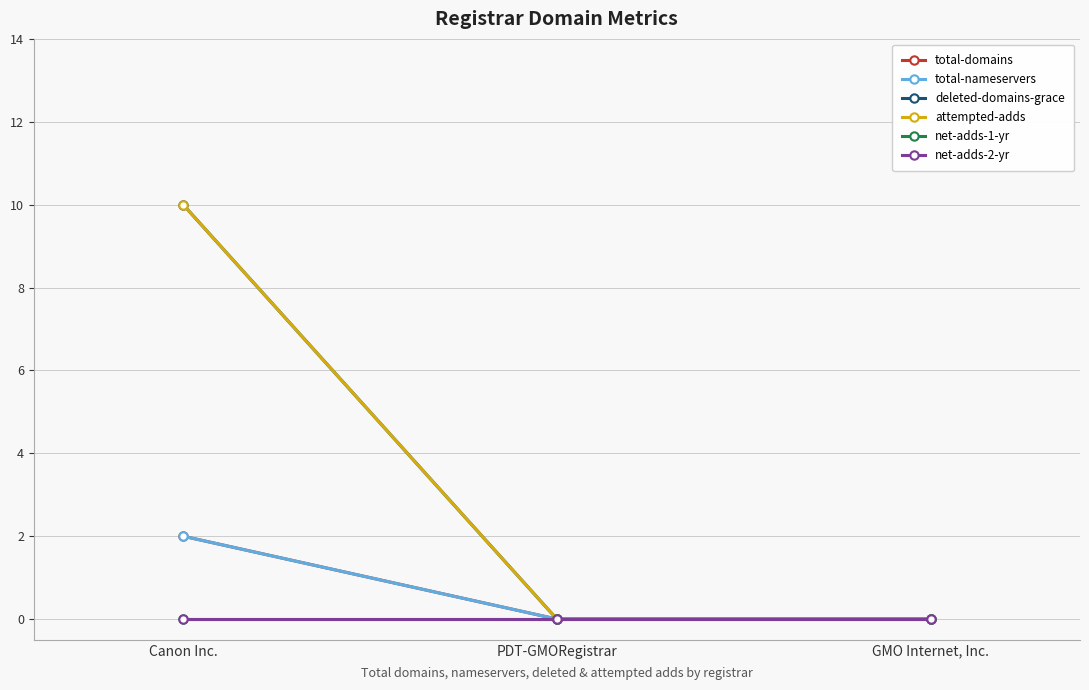

Which series changed the most between PDT-GMORegistrar and GMO Internet, Inc.?

total-domains